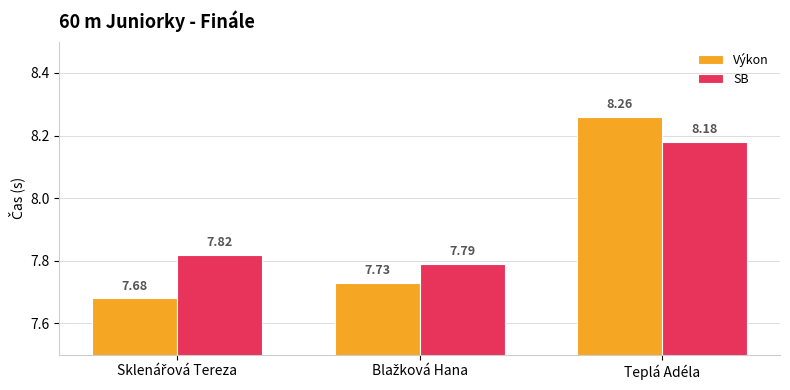

Are the bars grouped side by side (vs. stacked)?

Yes